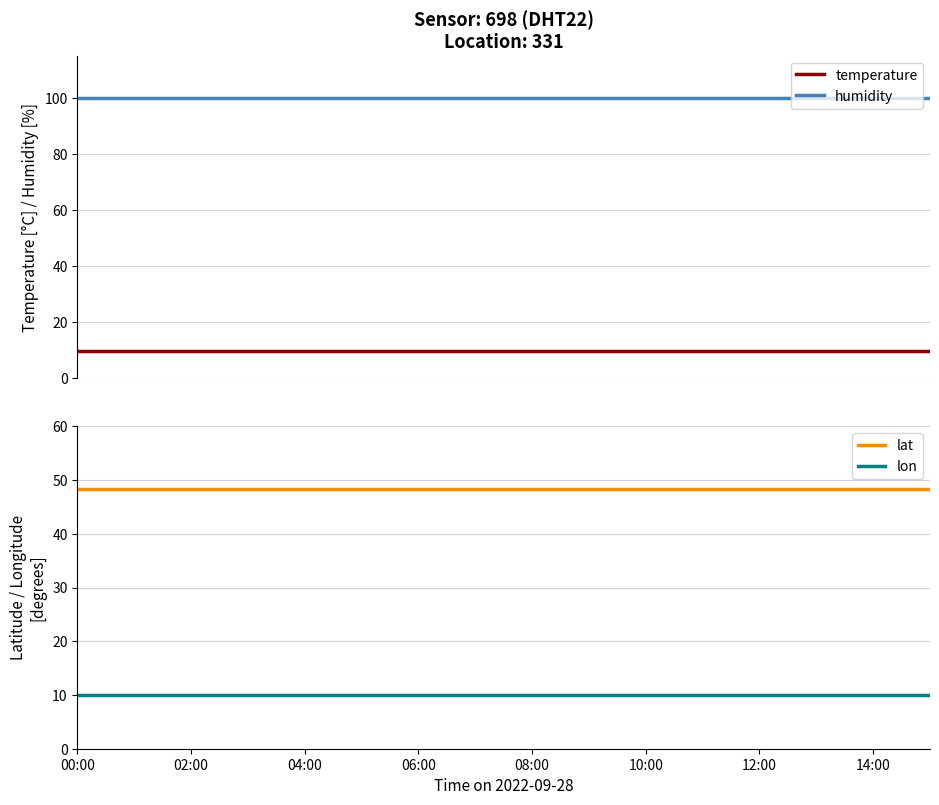

True or false: humidity and temperature cross at least once.

False